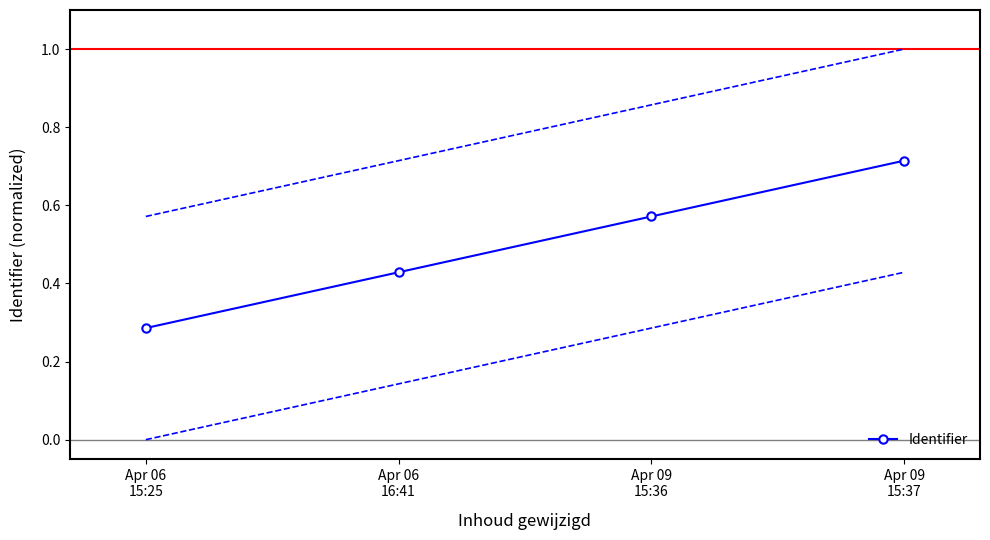

True or false: there are more than 0 points higher than both neighbors.

False